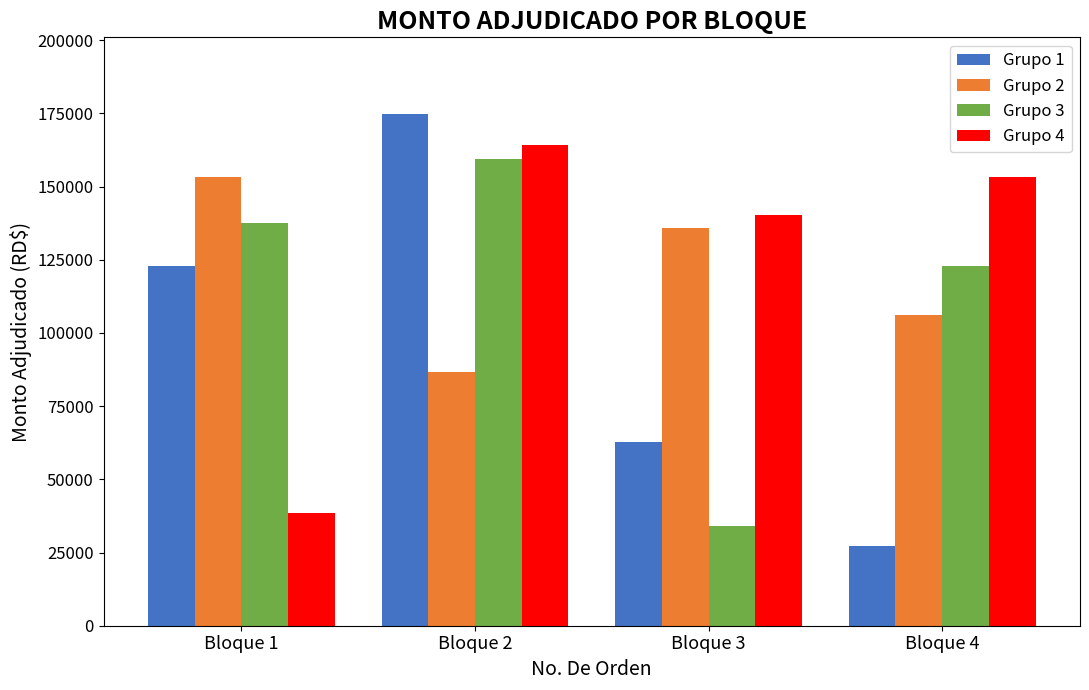

What value does the Grupo 2 series have at Bloque 4?

106200.0